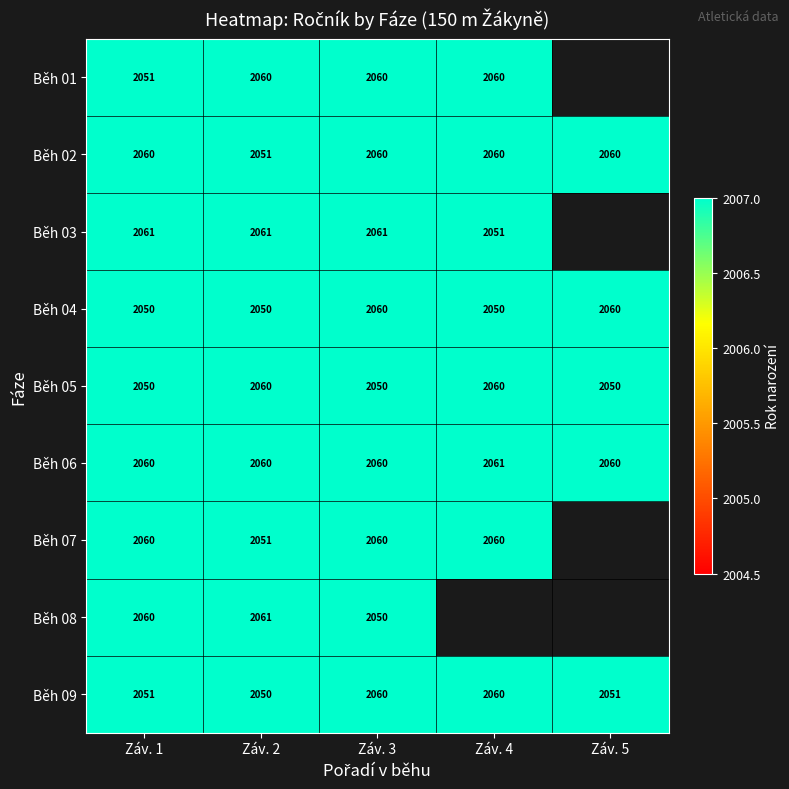

What is the maximum value for Běh 05?

2060